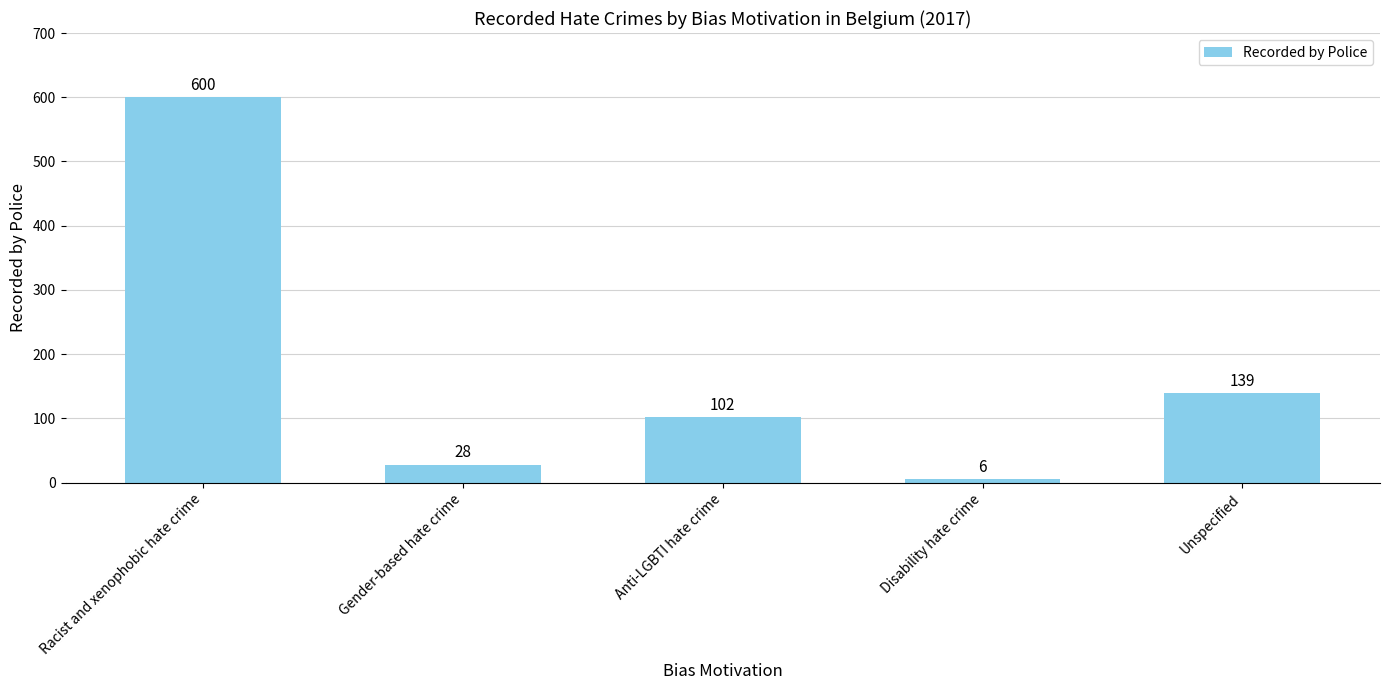

What position from the left is Disability hate crime?

4